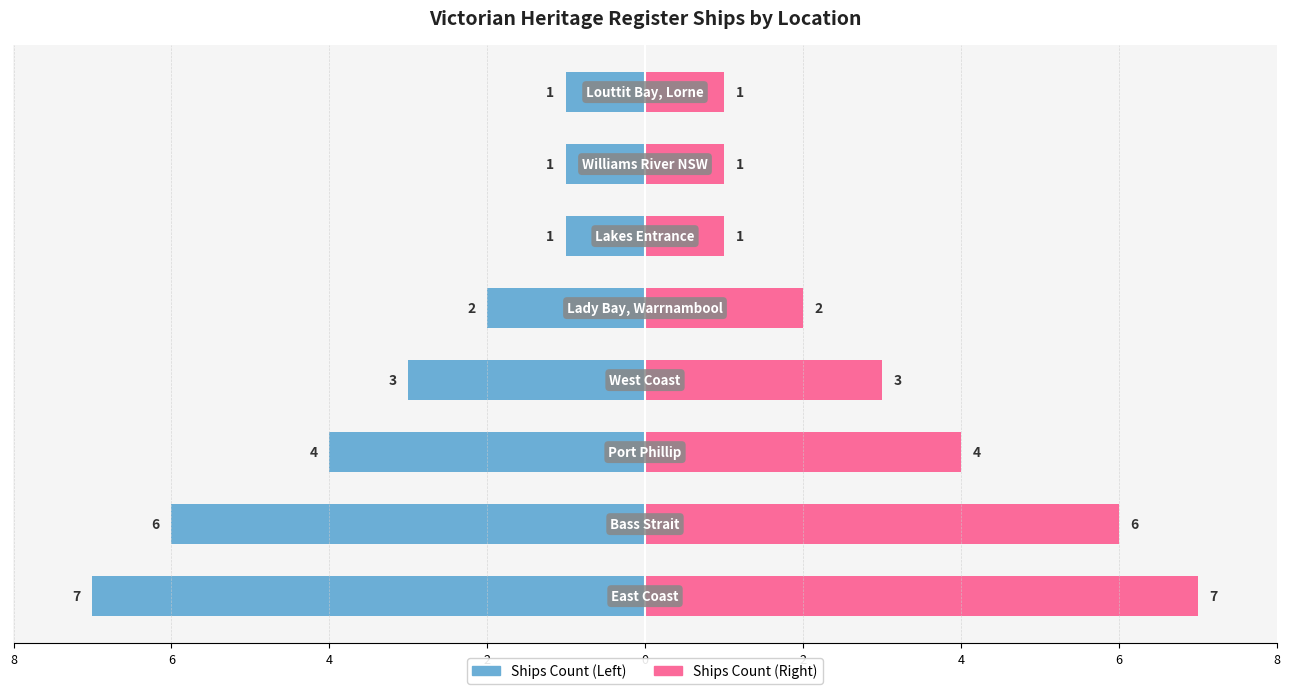

Rank the series at 0 from highest to lowest value.

Ships Count (Right), Ships Count (Left)